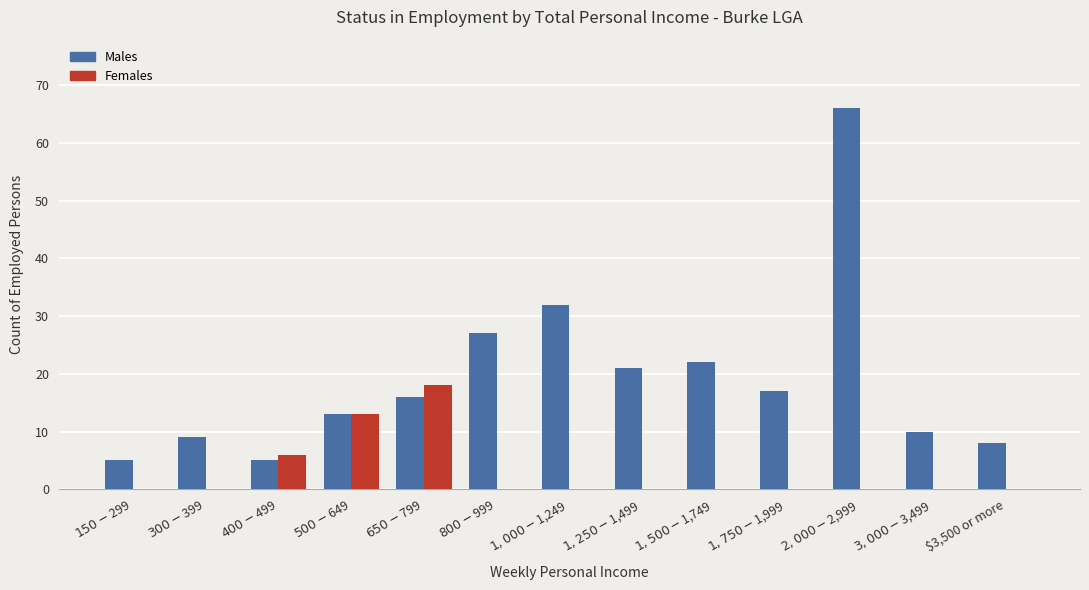

Which category has the highest value across all series?

$2,000-$2,999